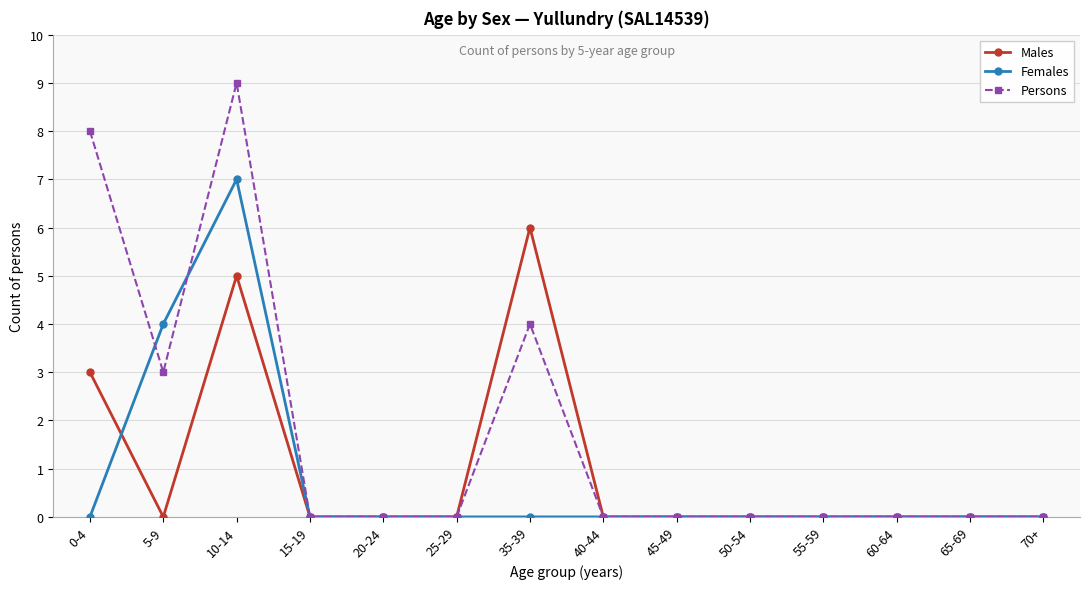

Which series has the largest total across all categories?

Persons